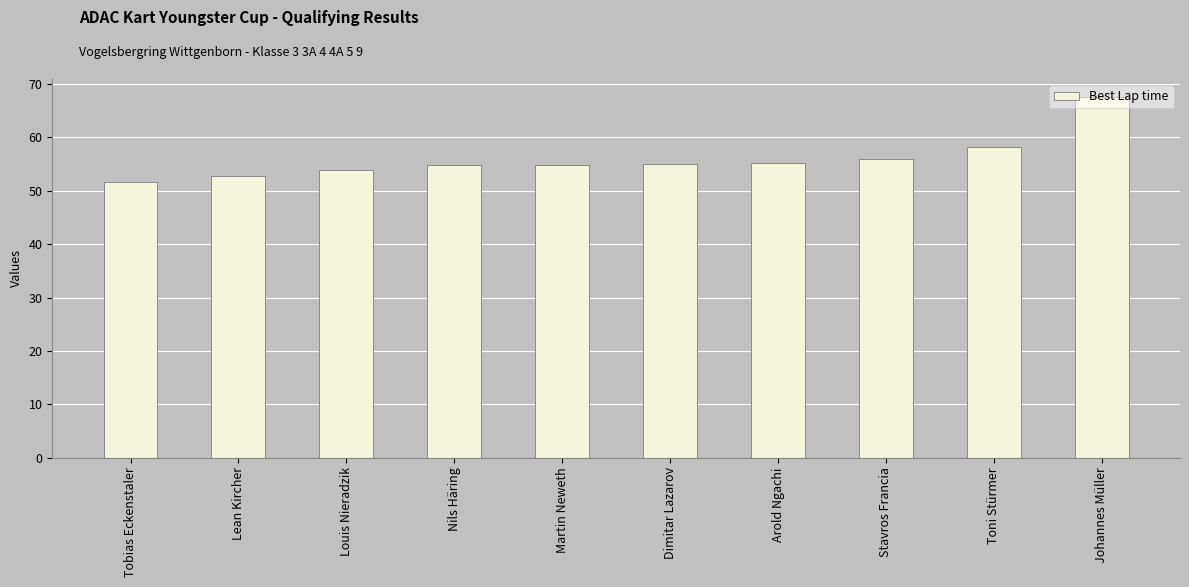

At which label is the value closest to 59?

Toni Stürmer